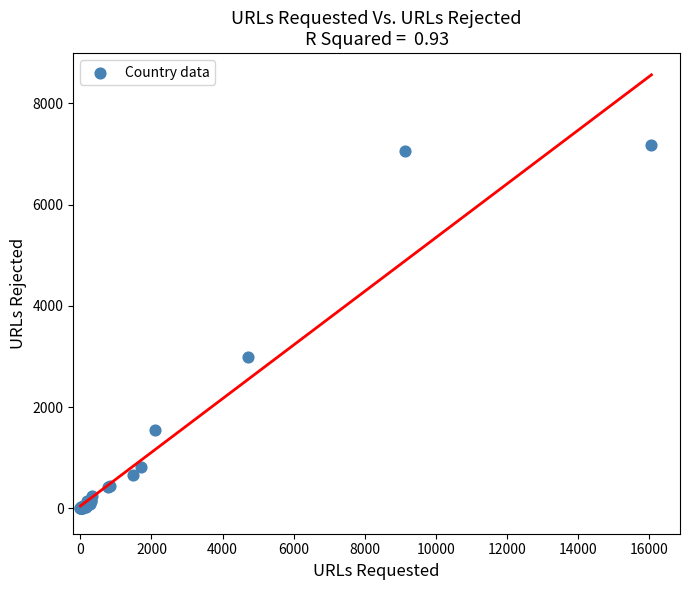

What Y value in the scatter plot is closest to 3594?

2988